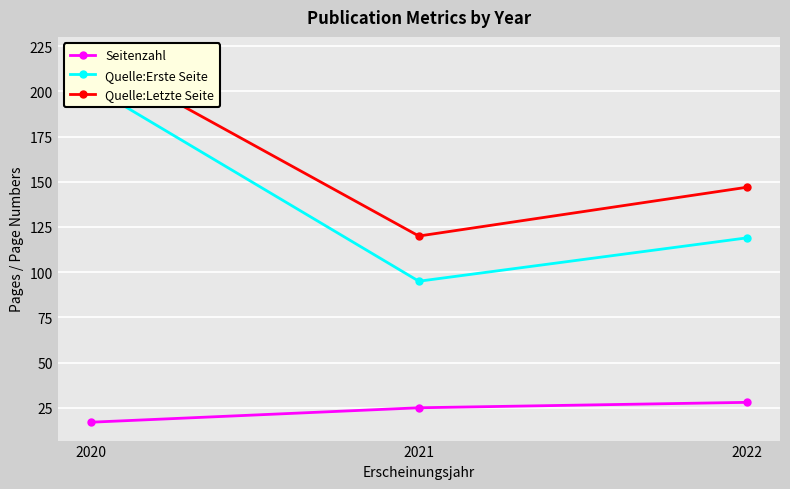

Reading left to right, transcribe all the data shown in this chart.

Seitenzahl: 2020=17	2021=25	2022=28
Quelle:Erste Seite: 2020=203	2021=95	2022=119
Quelle:Letzte Seite: 2020=220	2021=120	2022=147